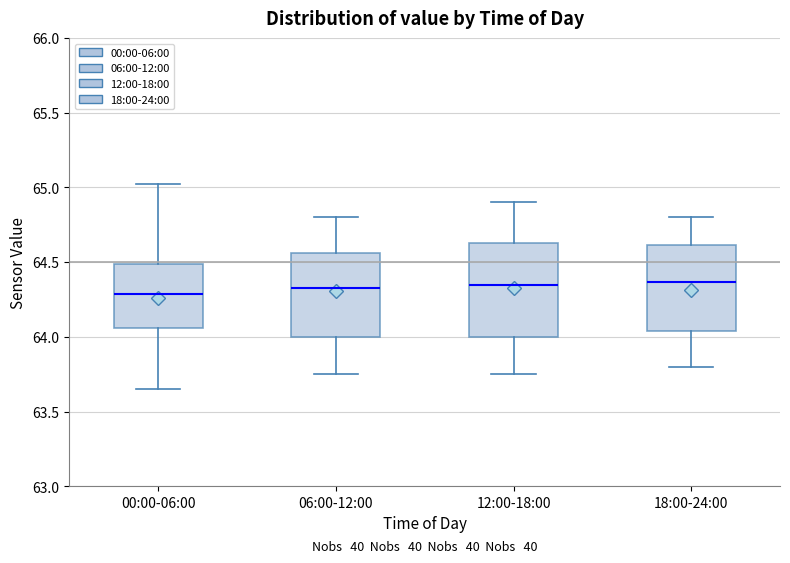

Reading left to right, read every box against the y-axis: the position of its median line, the range the box covers, and the ends of its whiskers. The values are not printed on the chart, so give them approximately, as read against the axis.

00:00-06:00: median 64.30, box 64.05 to 64.50, whiskers 63.65 to 65.00
06:00-12:00: median 64.35, box 64.00 to 64.55, whiskers 63.75 to 64.80
12:00-18:00: median 64.35, box 64.00 to 64.65, whiskers 63.75 to 64.90
18:00-24:00: median 64.35, box 64.05 to 64.60, whiskers 63.80 to 64.80